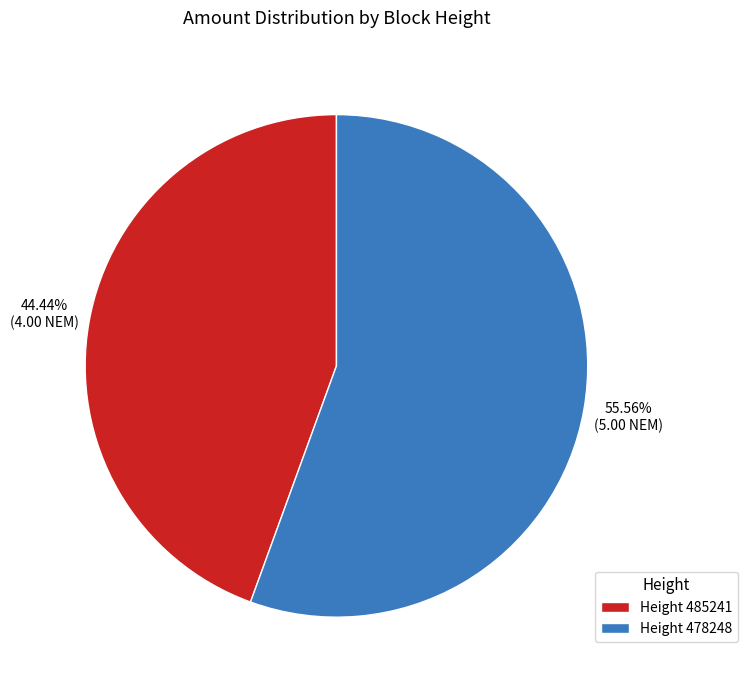

Rank the categories by value from lowest to highest.

Height 485241, Height 478248